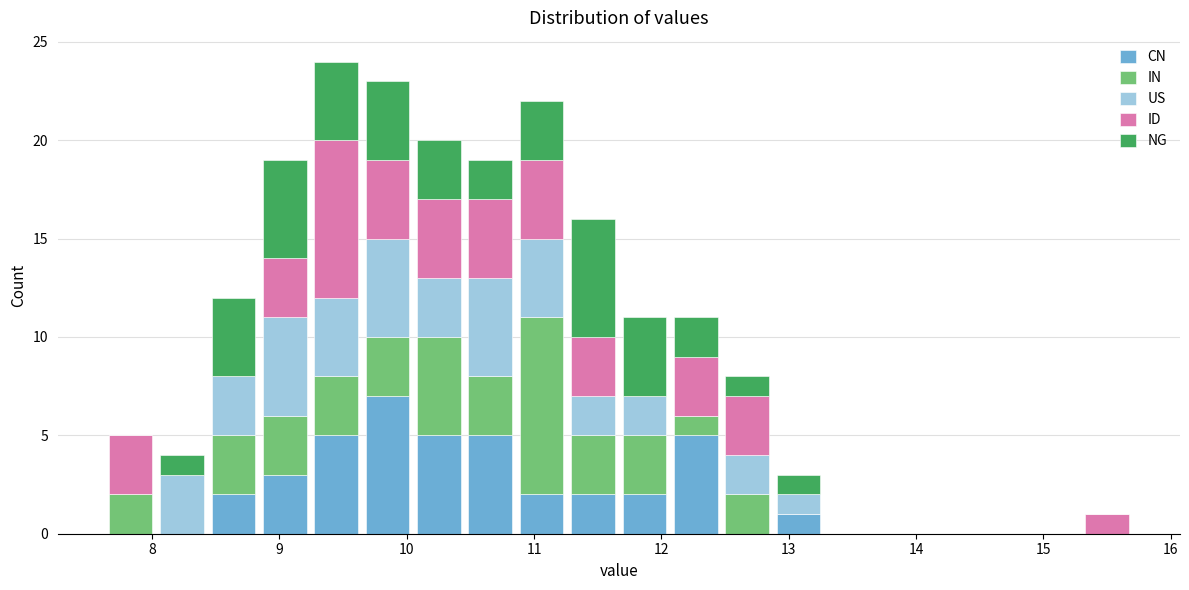

Reading left to right, list every stacked bar in this chart as the range it spans on the x-axis followed by its total height. Neither the bar edges nor the heights are printed on the chart, so give them approximately, as read against the axes.

7.6 to 8.0: 5
8.0 to 8.4: 4
8.4 to 8.8: 12
8.8 to 9.2: 19
9.2 to 9.6: 24
9.6 to 10.1: 23
10.1 to 10.5: 20
10.5 to 10.9: 19
10.9 to 11.3: 22
11.3 to 11.7: 16
11.7 to 12.1: 11
12.1 to 12.5: 11
12.5 to 12.9: 8
12.9 to 13.3: 3
13.3 to 13.7: 0
13.7 to 14.1: 0
14.1 to 14.5: 0
14.5 to 14.9: 0
14.9 to 15.3: 0
15.3 to 15.7: 1